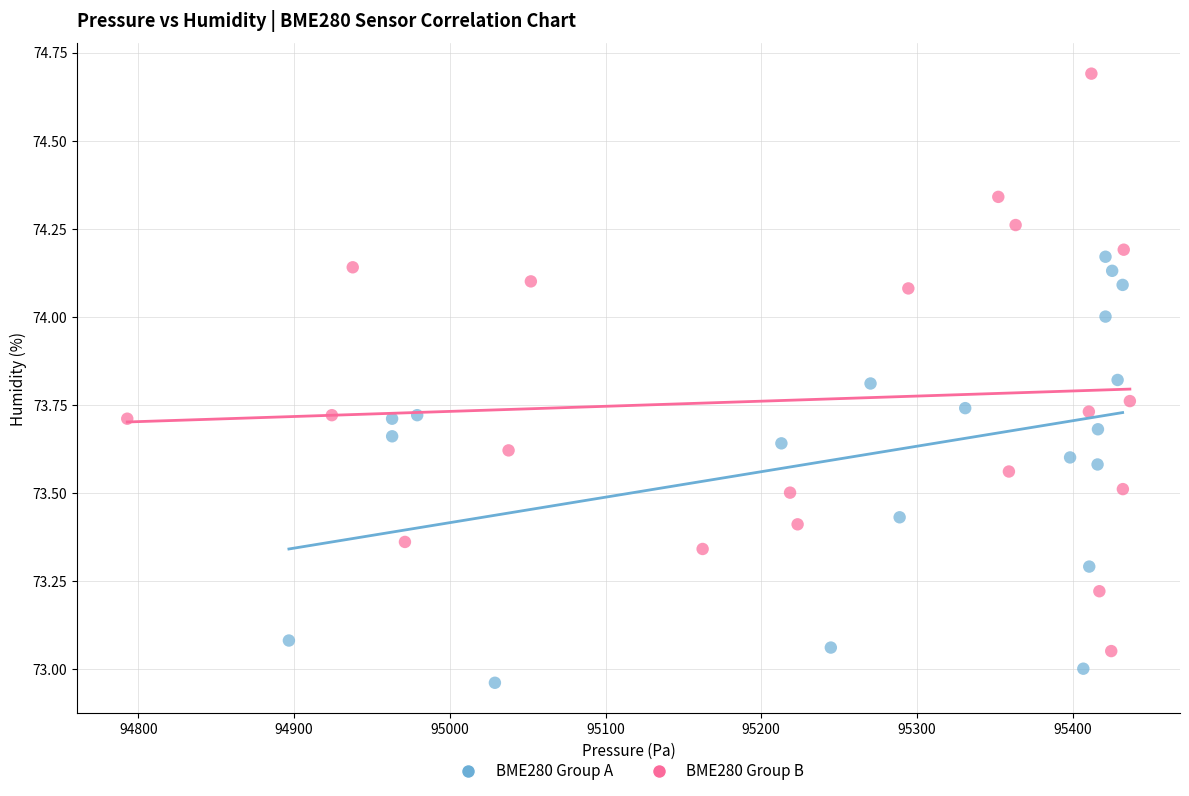

What are all the series names shown in the legend?

BME280 Group A, BME280 Group B